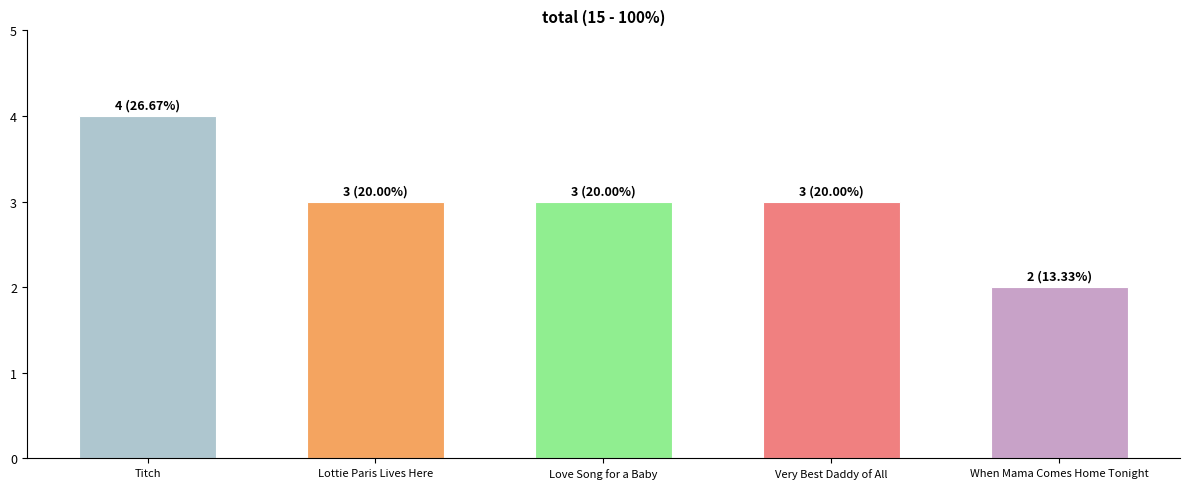

What is the change in value from Titch to Love Song for a Baby?

-1